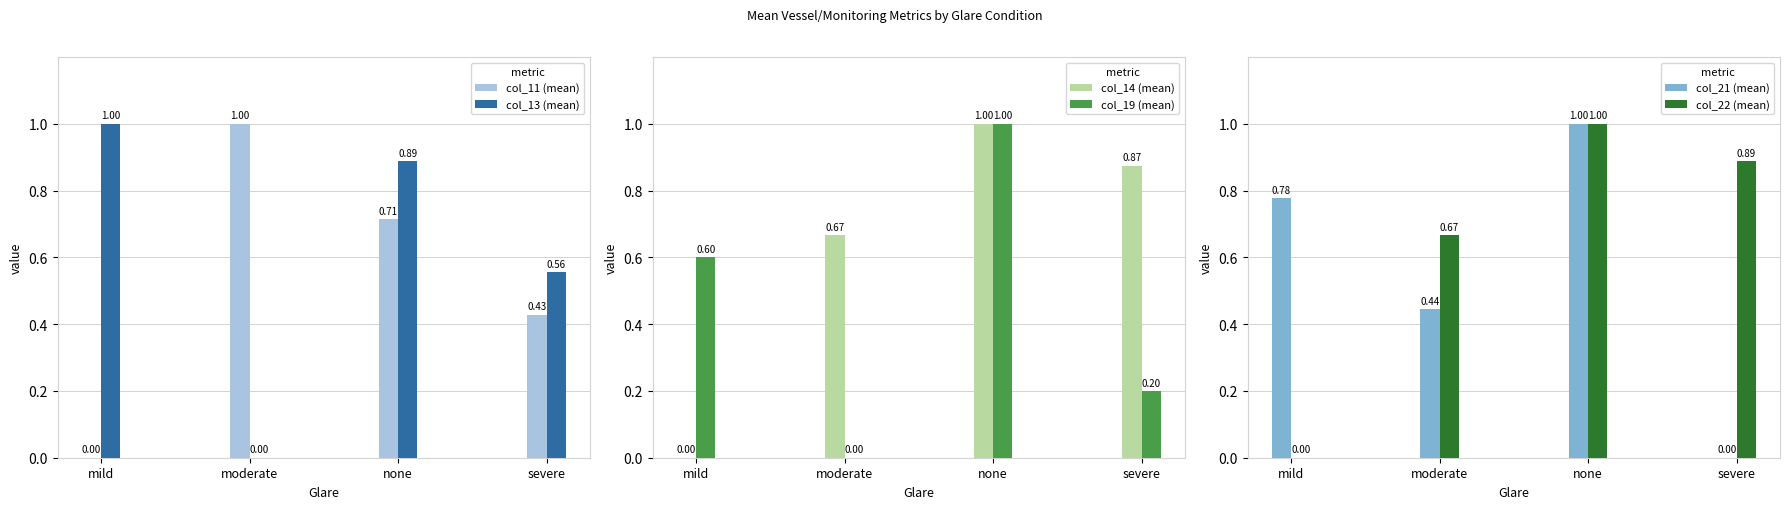

How many data points in col_14 (mean) are above 0?

3